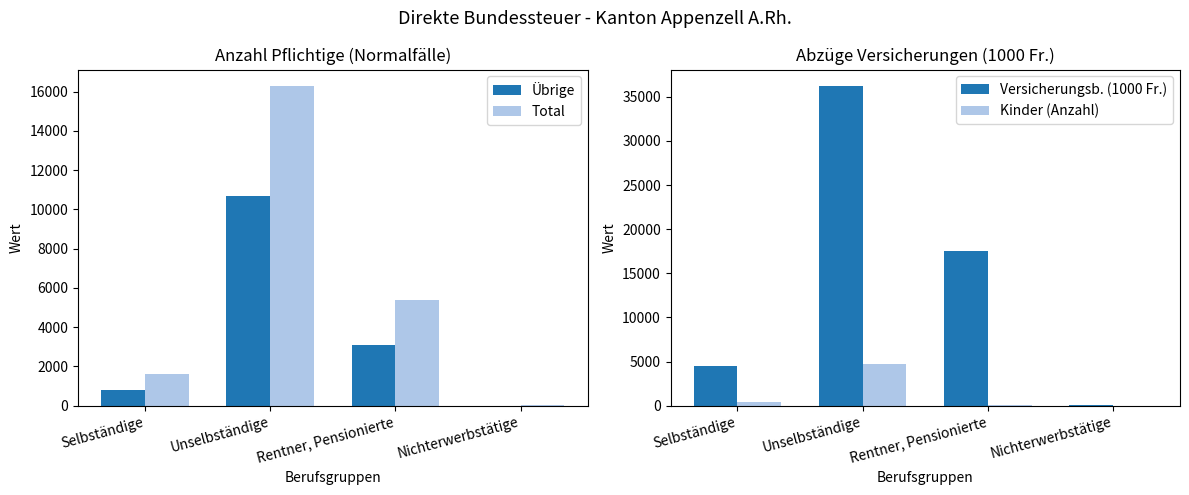

How many data points in Kinder (Anzahl) are above 414?

1